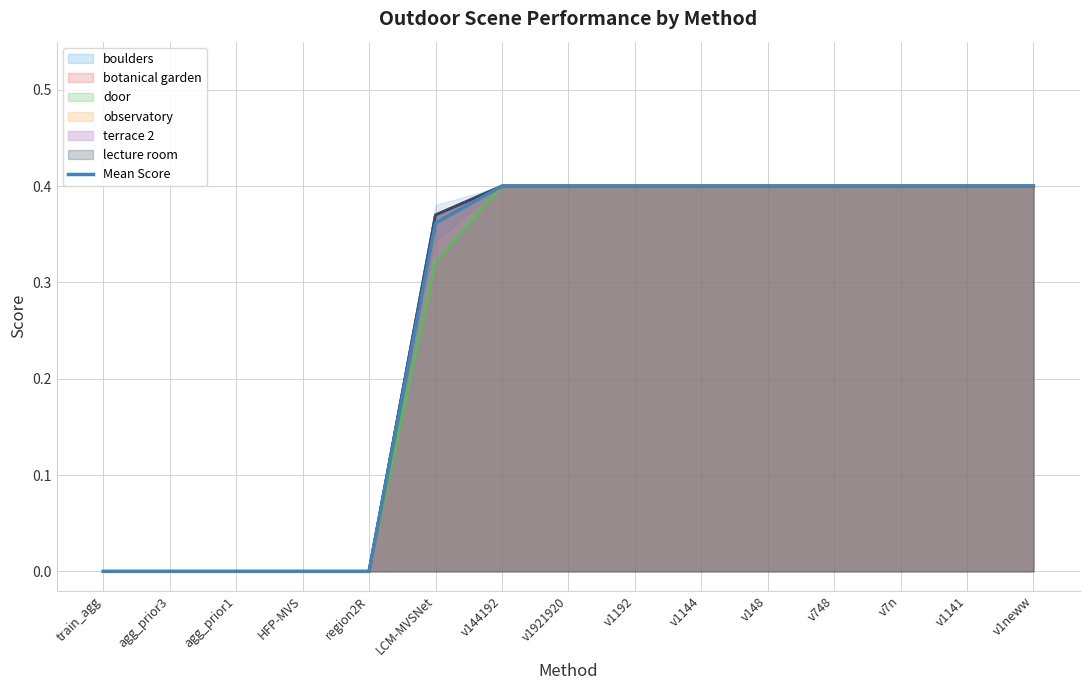

What is the greatest value displayed?

0.4